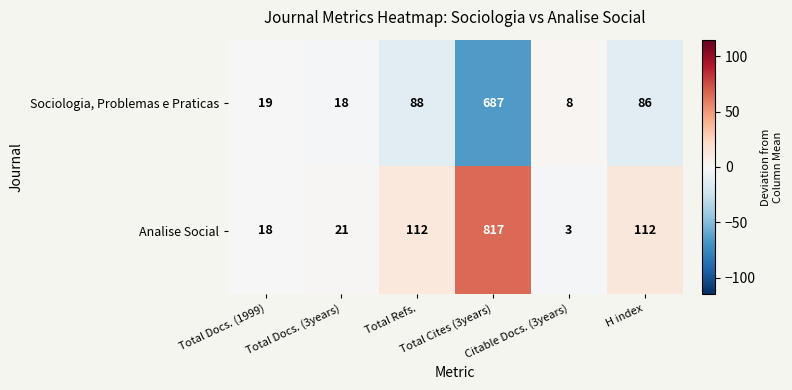

Which series has the largest range (max minus min)?

Analise Social